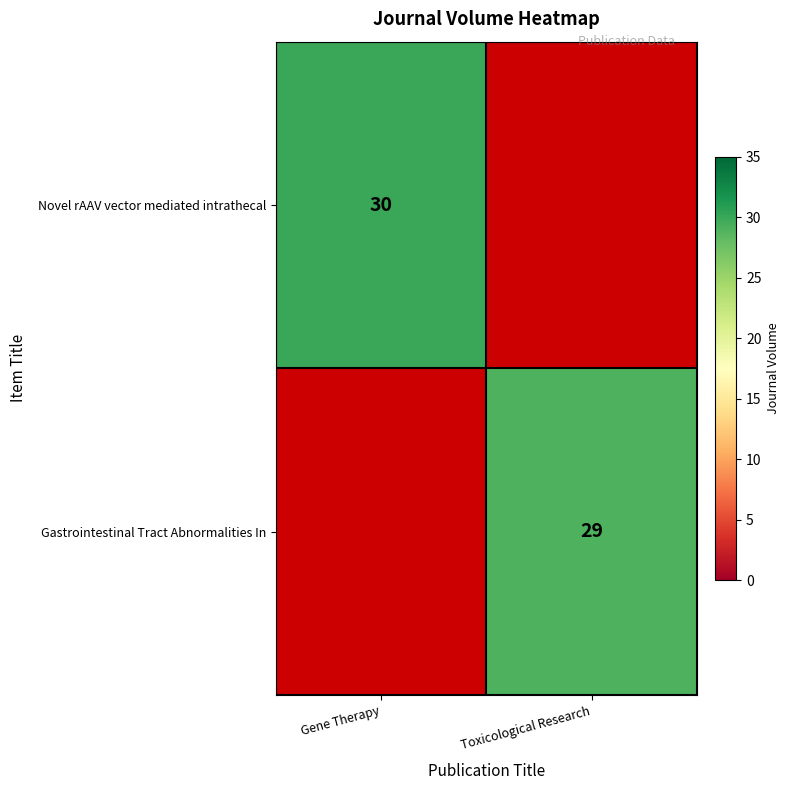

What is the greatest value displayed?

30.0